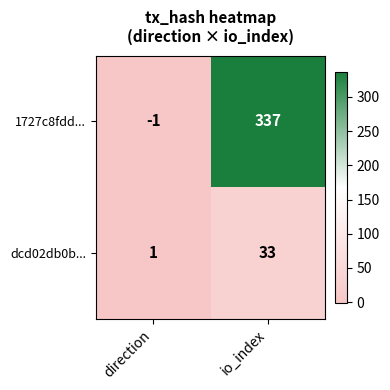

Rank the series by their average value, from lowest to highest.

dcd02db0b..., 1727c8fdd...